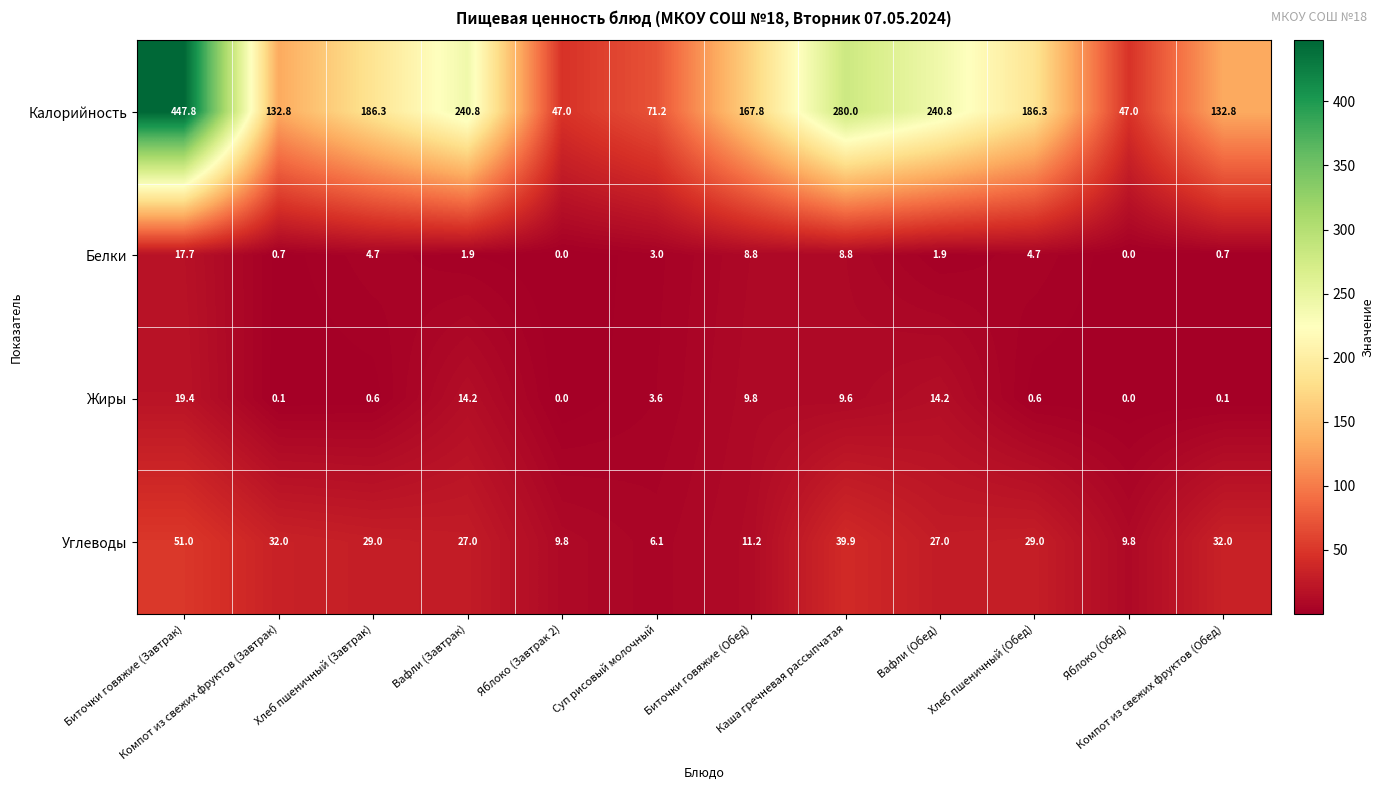

What is the difference between the second highest and second lowest values in the Белки series?

8.8